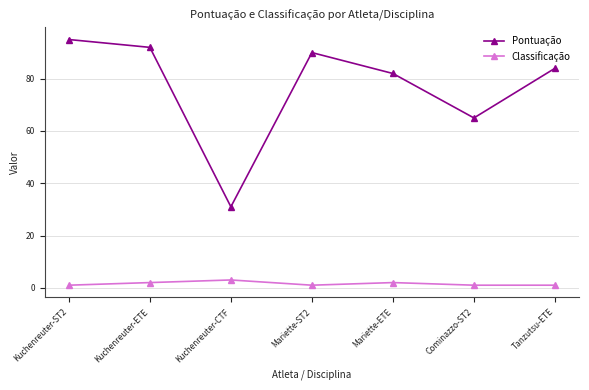

Which category has the lowest value in the Pontuação series?

Kuchenreuter-CTF